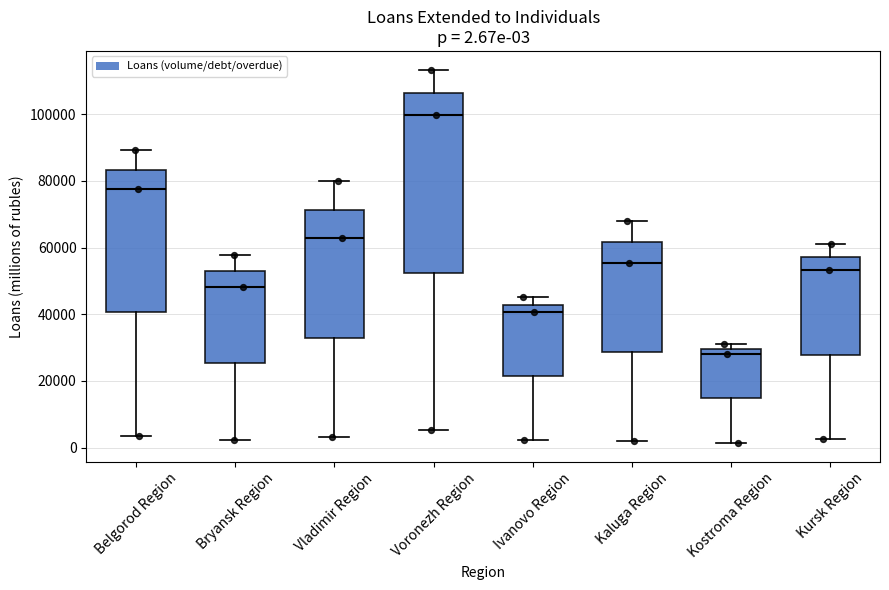

Comparing the boxes themselves (not the whiskers), which one is the tallest?

Voronezh Region